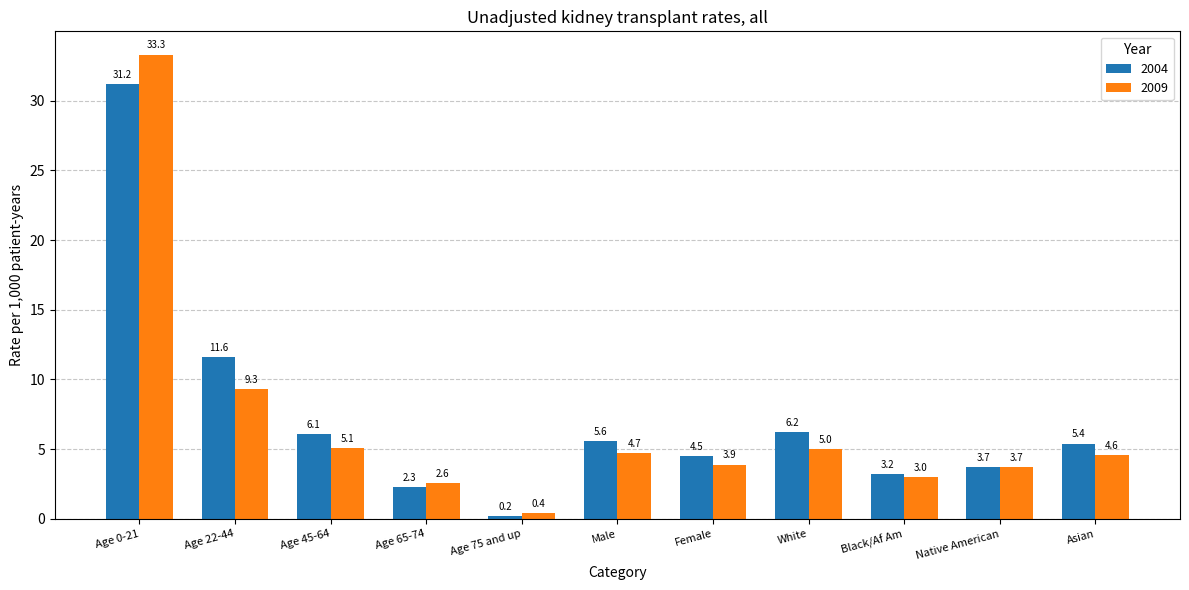

Rank the categories by 2009 value from highest to lowest.

Age 0-21, Age 22-44, Age 45-64, White, Male, Asian, Female, Native American, Black/Af Am, Age 65-74, Age 75 and up